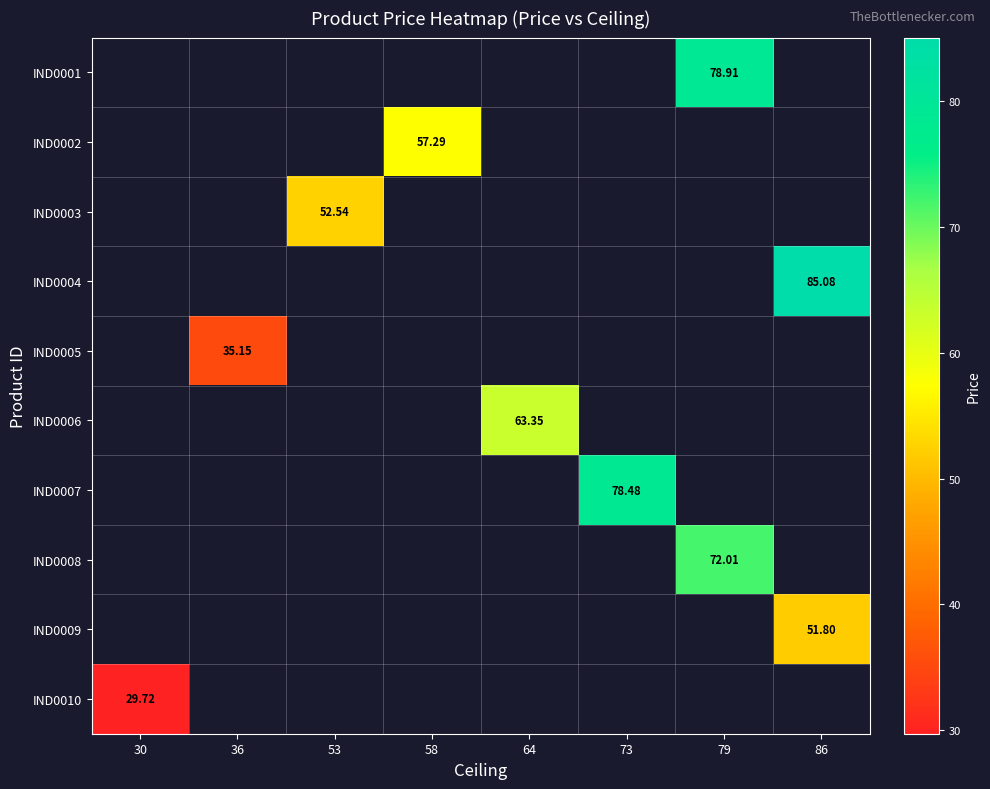

Which series has the largest range (max minus min)?

IND0010